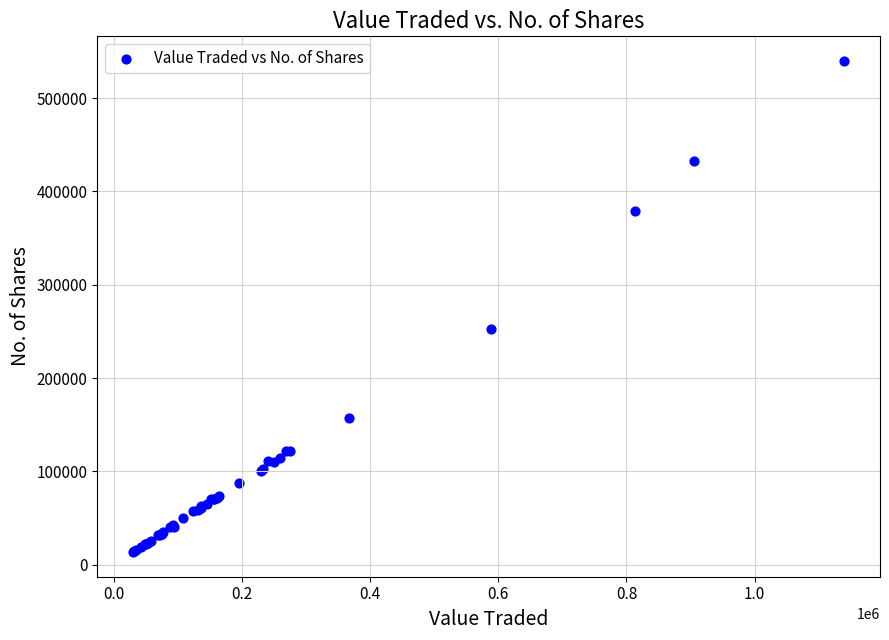

What Y value in the scatter plot is closest to 276687?

252341